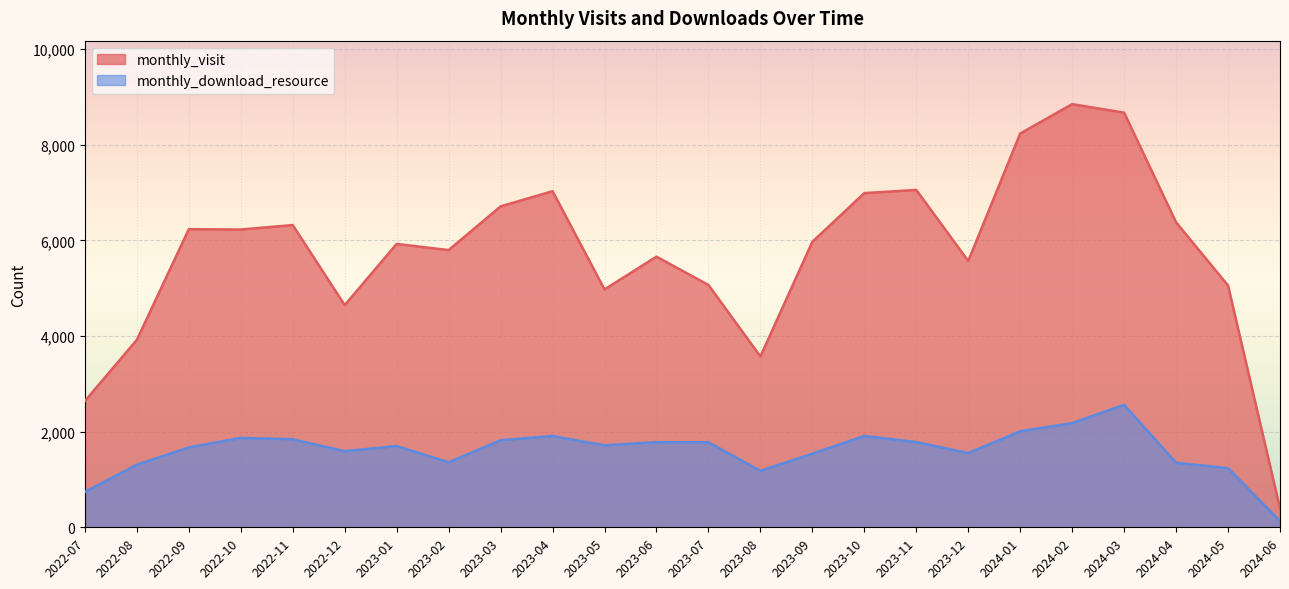

True or false: monthly_visit has a value of 8589 at 2022-09.

False